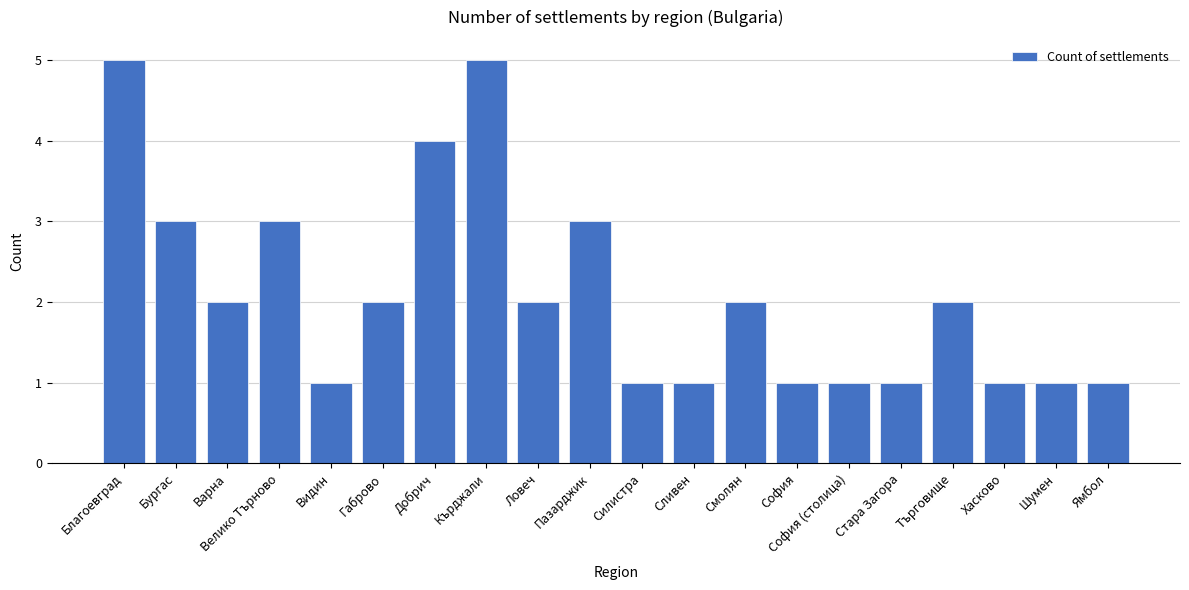

Reading left to right, transcribe all the data shown in this chart.

Благоевград=5	Бургас=3	Варна=2	Велико Търново=3	Видин=1	Габрово=2	Добрич=4	Кърджали=5	Ловеч=2	Пазарджик=3	Силистра=1	Сливен=1	Смолян=2	София=1	София (столица)=1	Стара Загора=1	Търговище=2	Хасково=1	Шумен=1	Ямбол=1